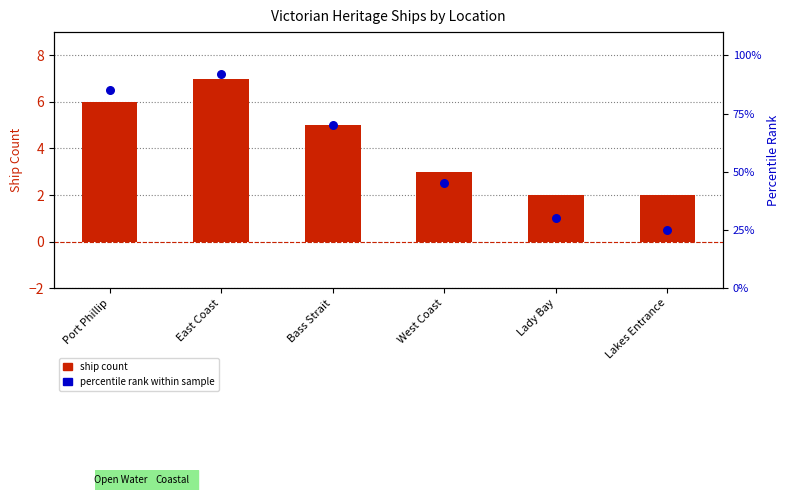

At which category is the sum across all series the highest?

East Coast